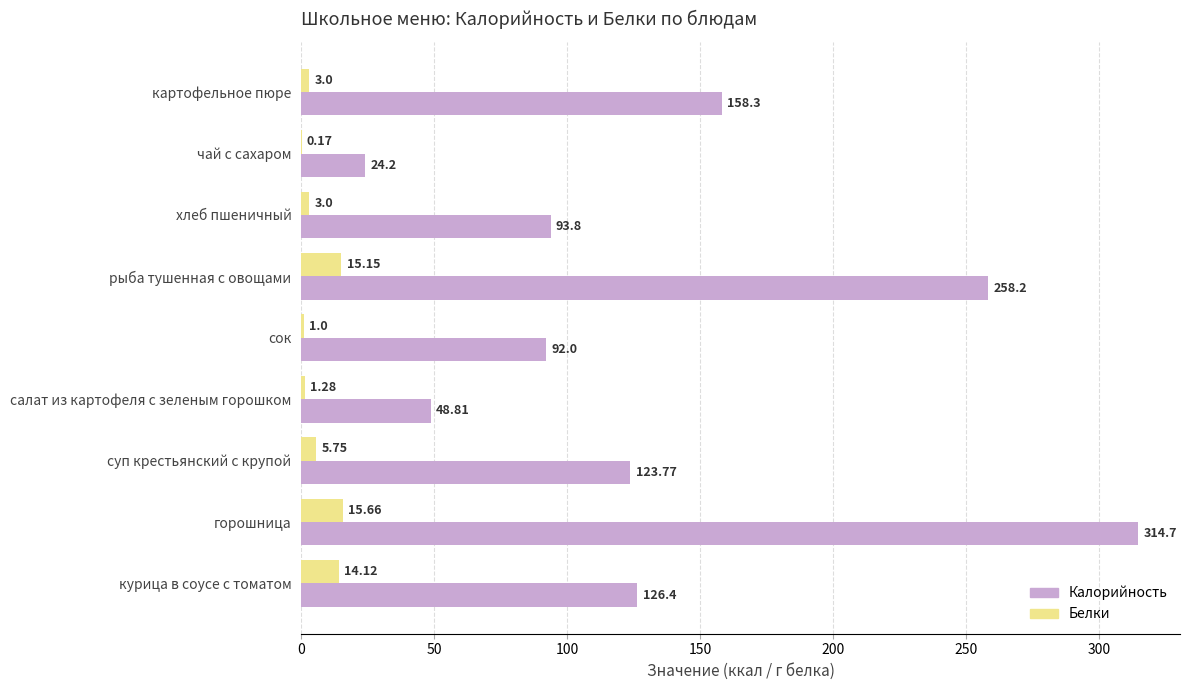

At which label is Белки closest to 7?

суп крестьянский с крупой